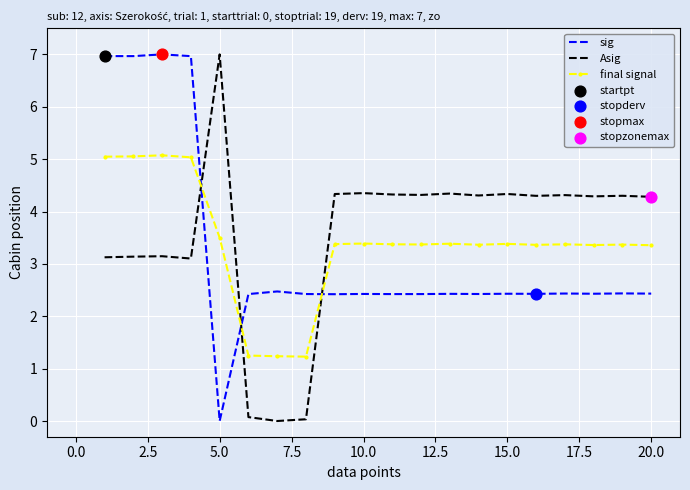

True or false: sig and Asig cross at least once.

True